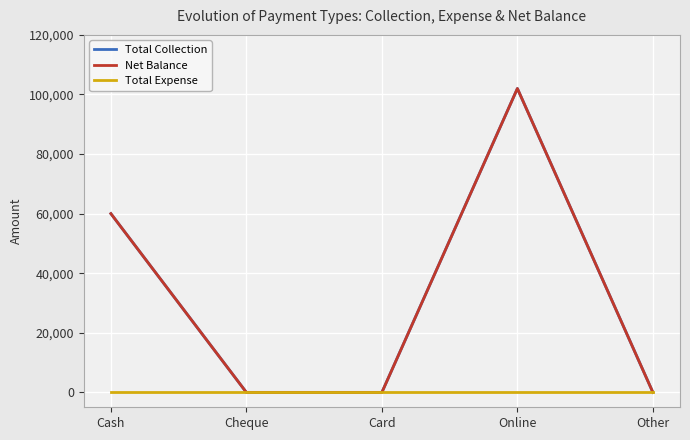

Which series has the widest spread of values?

Total Collection